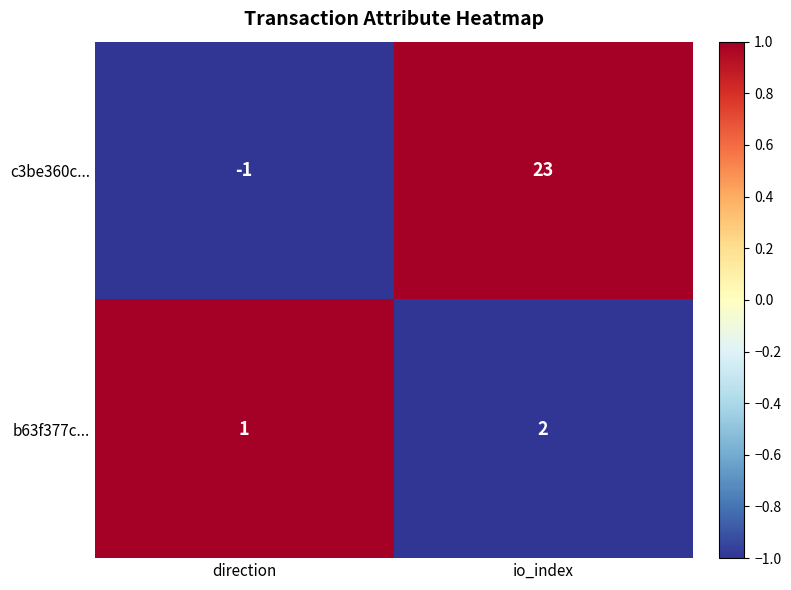

What is the greatest value displayed?

23